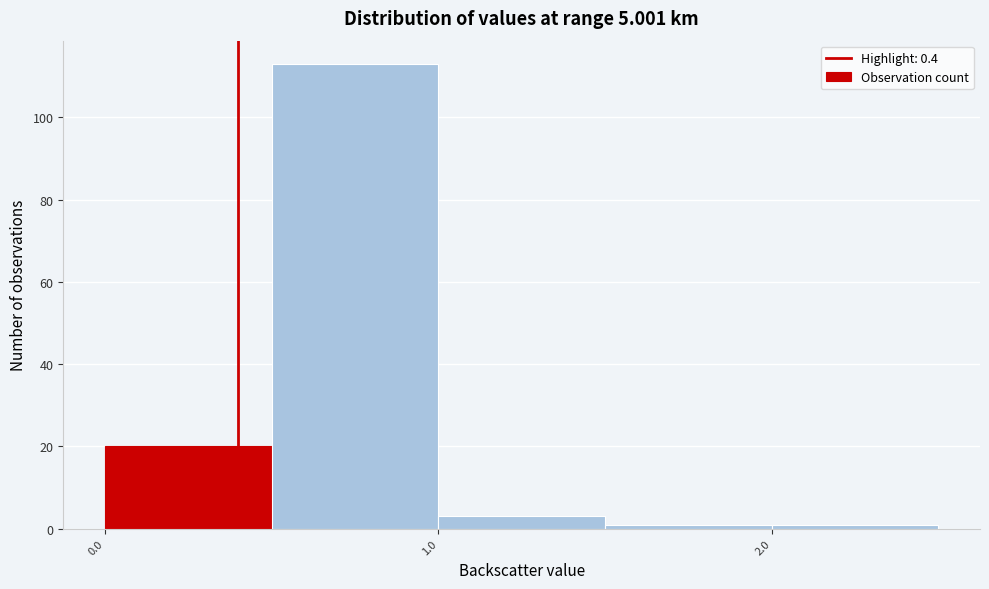

Reading left to right, transcribe this chart: for each bar, give the range it covers on the x-axis and its height. The values are not printed on the chart, so give them approximately, as read against the axis.

0.0 to 0.5: 20
0.5 to 1.0: 114
1.0 to 1.5: 4
1.5 to 2.0: under 2
2.0 to 2.5: under 2